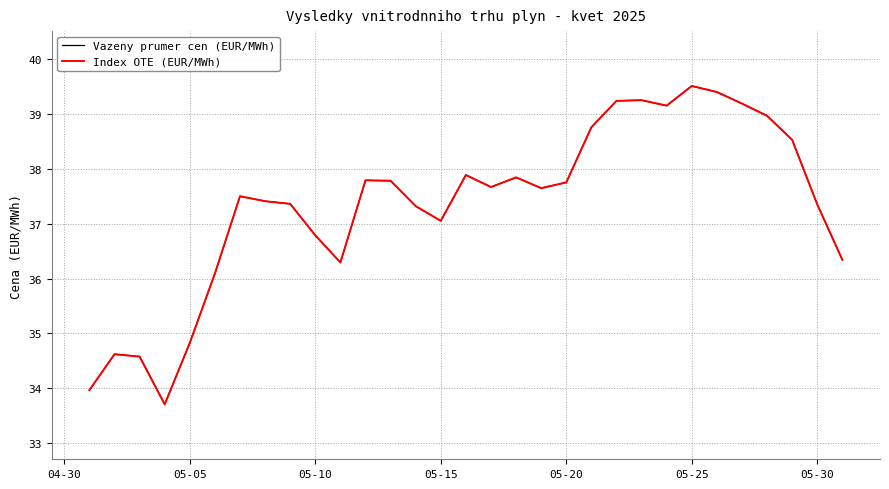

What is the smallest value displayed?

33.7